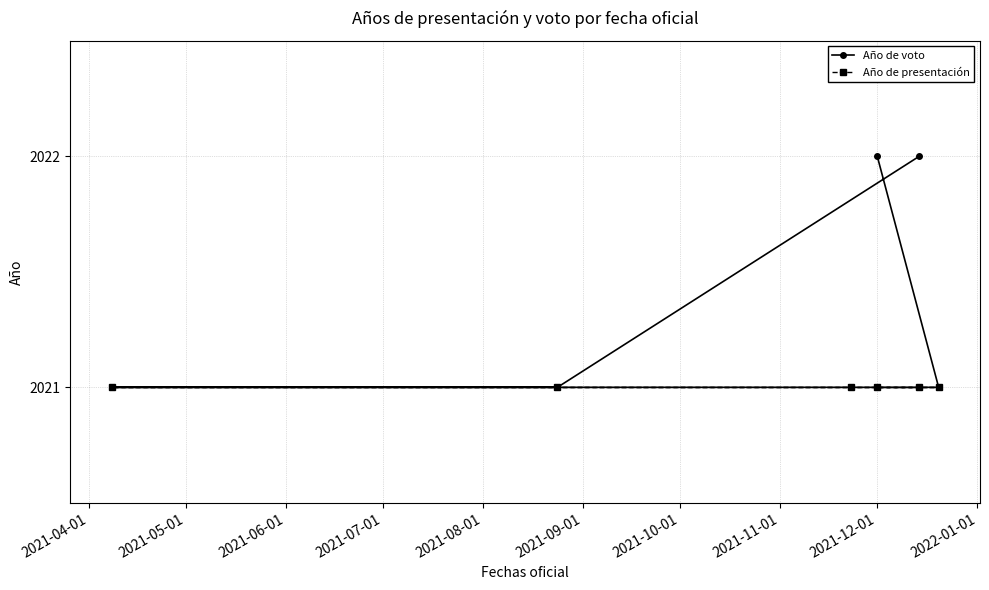

Which series has the widest spread of values?

Año de voto